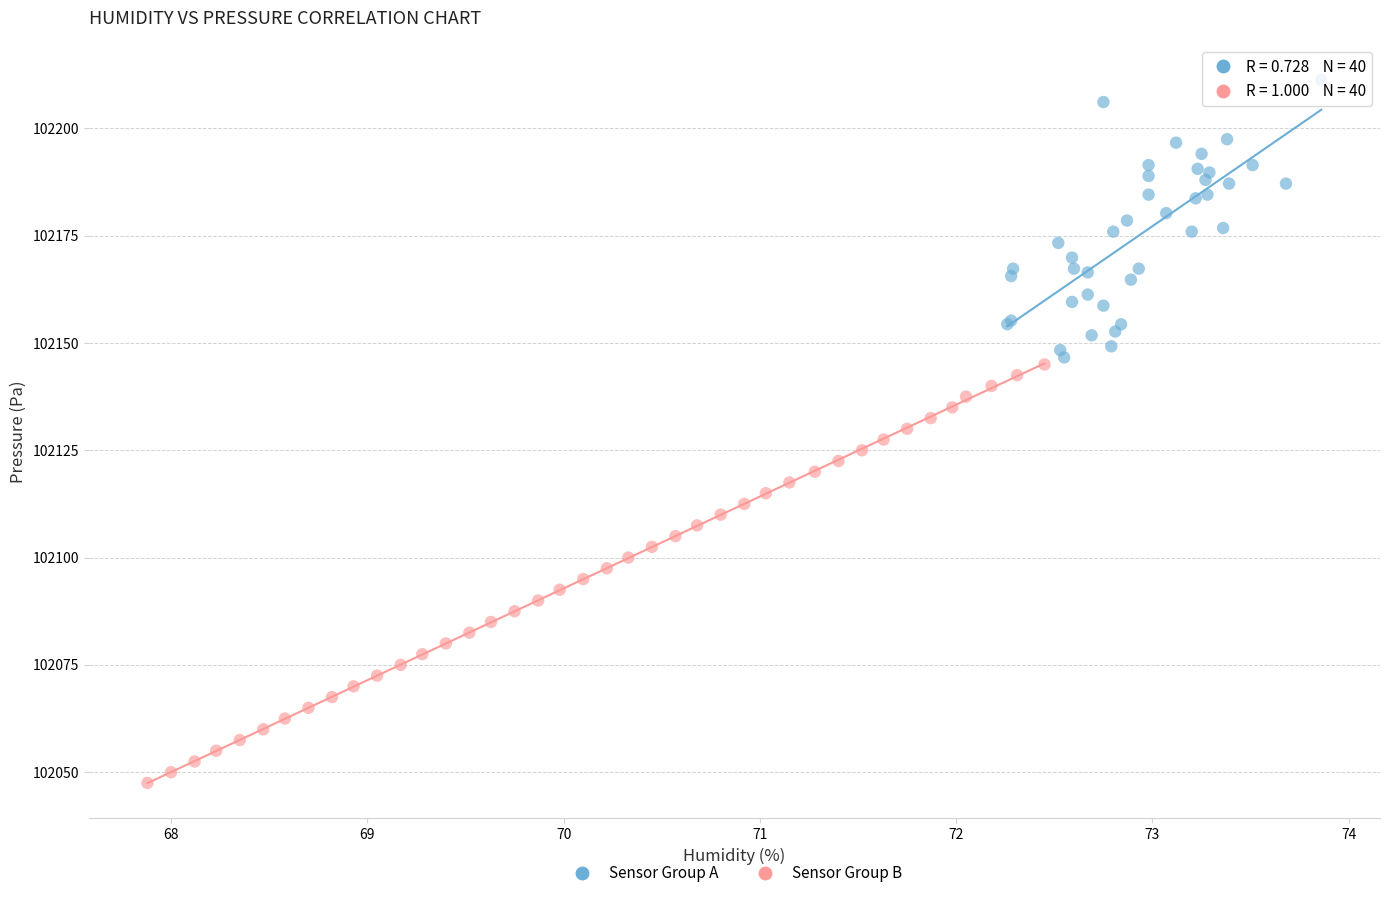

Which series contains the highest Y value?

Sensor Group A